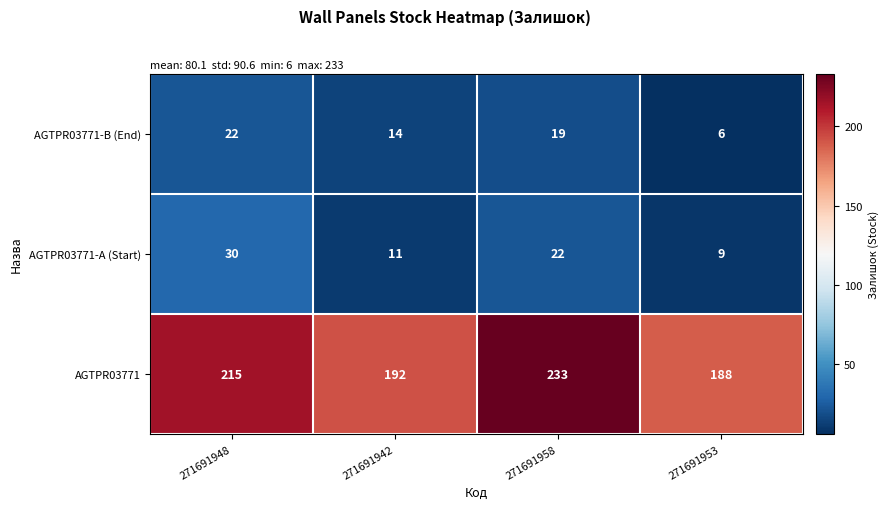

Rank the series at 271691942 from highest to lowest value.

AGTPR03771, AGTPR03771-B (End), AGTPR03771-A (Start)